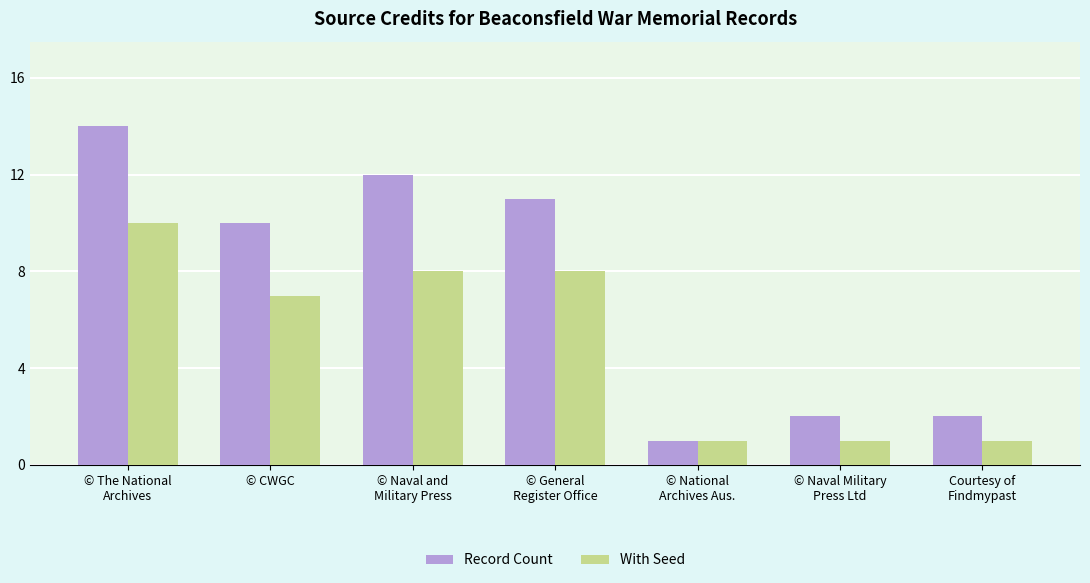

How many bars are there in each group?

2